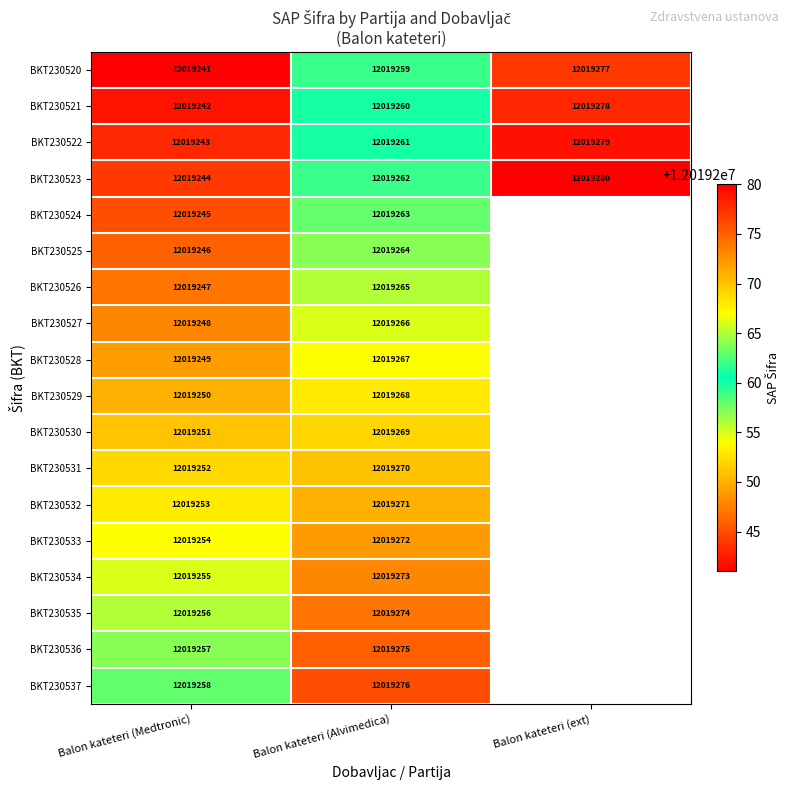

True or false: BKT230524 has a value of 19925360.6 at Balon kateteri (Alvimedica).

False